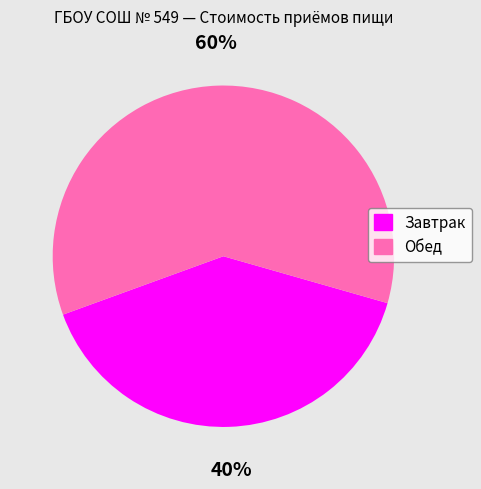

Combined, do Обед and Завтрак account for over 50%?

Yes